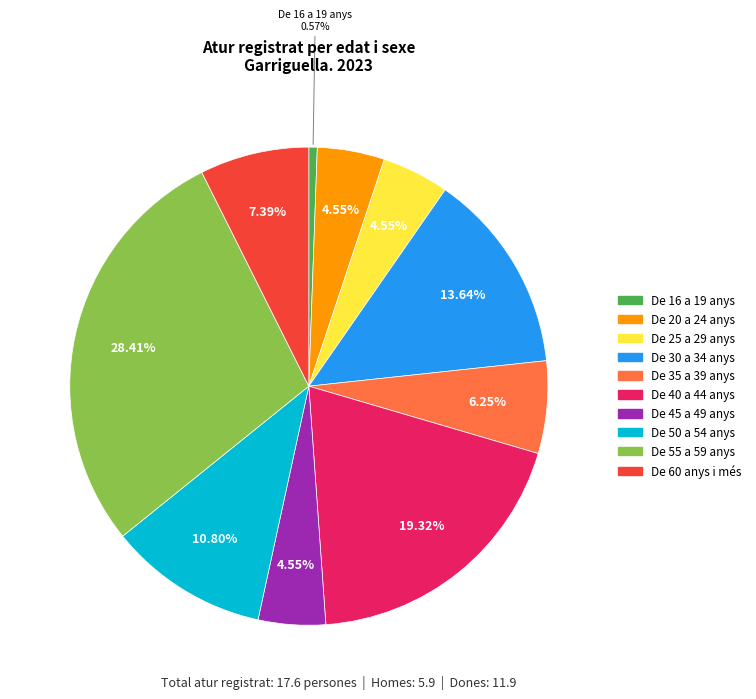

Does any single category account for the majority?

No